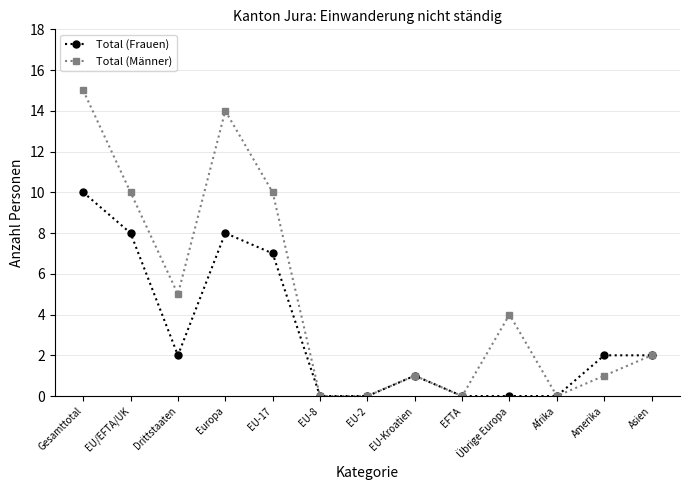

How many categories are shown in the chart?

13